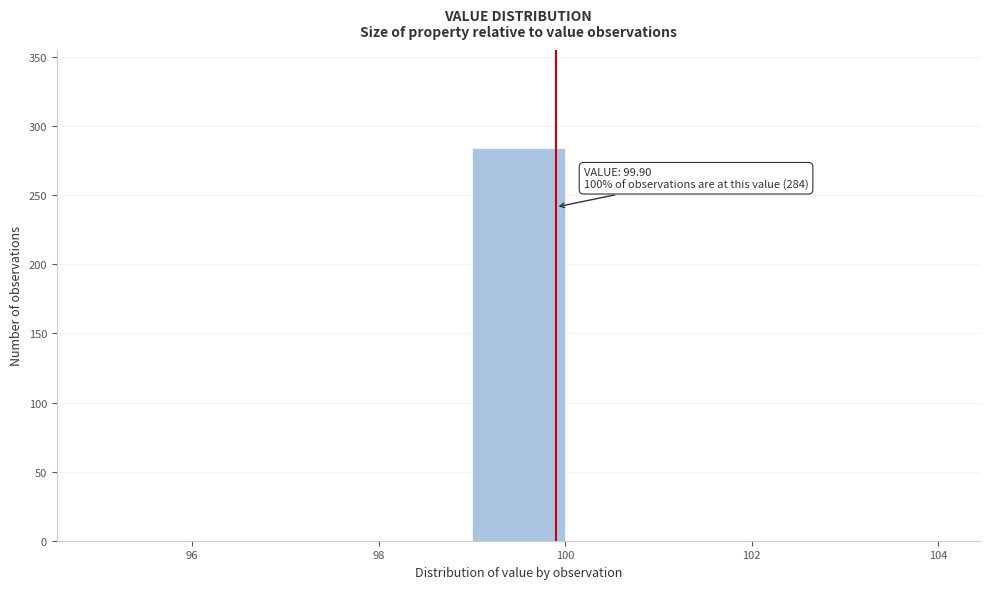

Which range on the x-axis has the tallest bar?

99 to 100